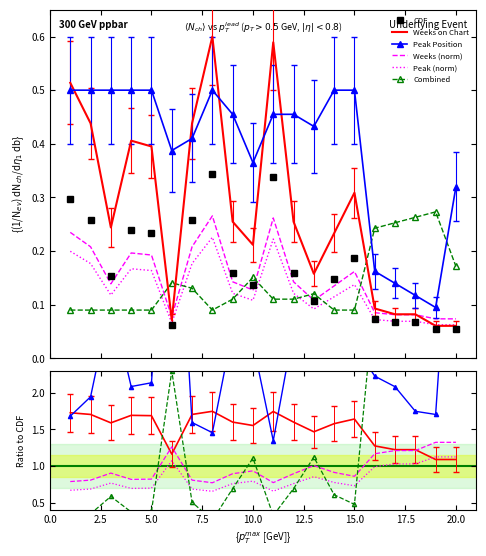

What is the average value of the Peak (norm) series?

0.8